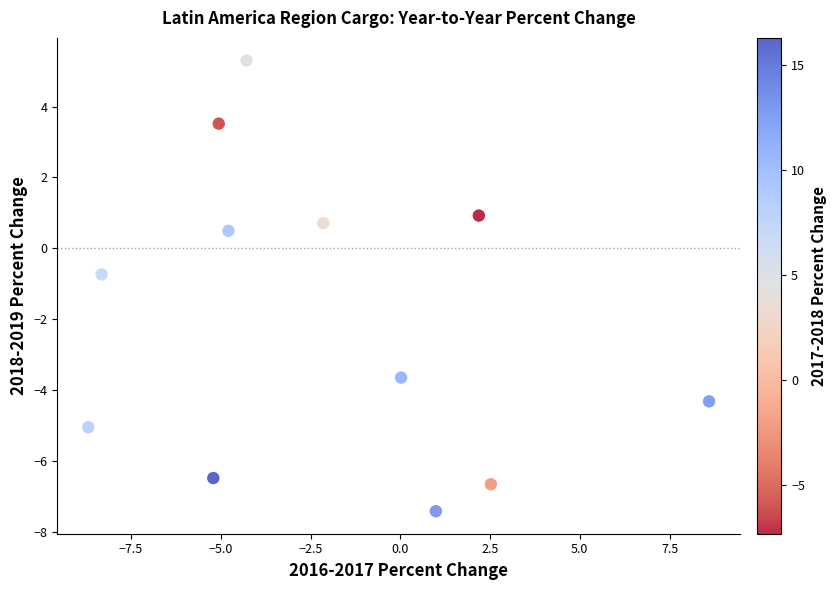

What Y value in the scatter plot is closest to -1?

-0.7